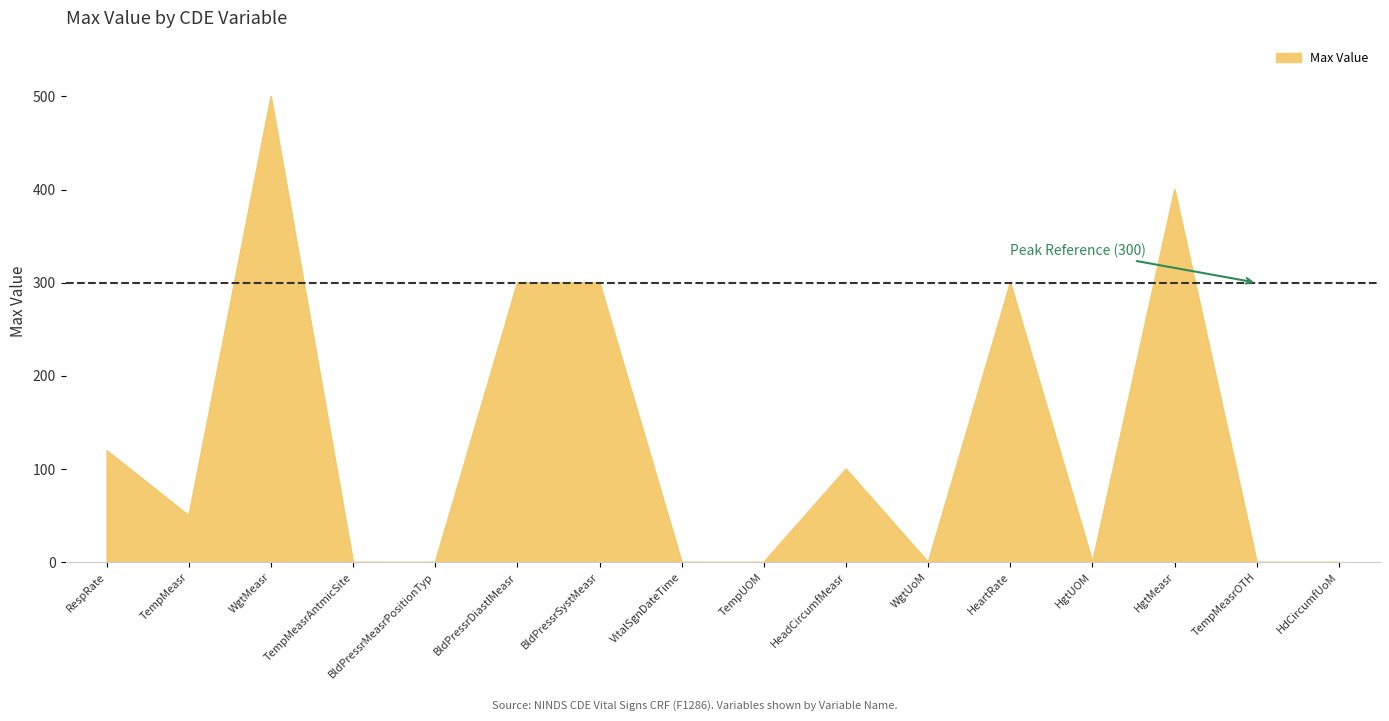

Count the values in the range 0 to 300.

14